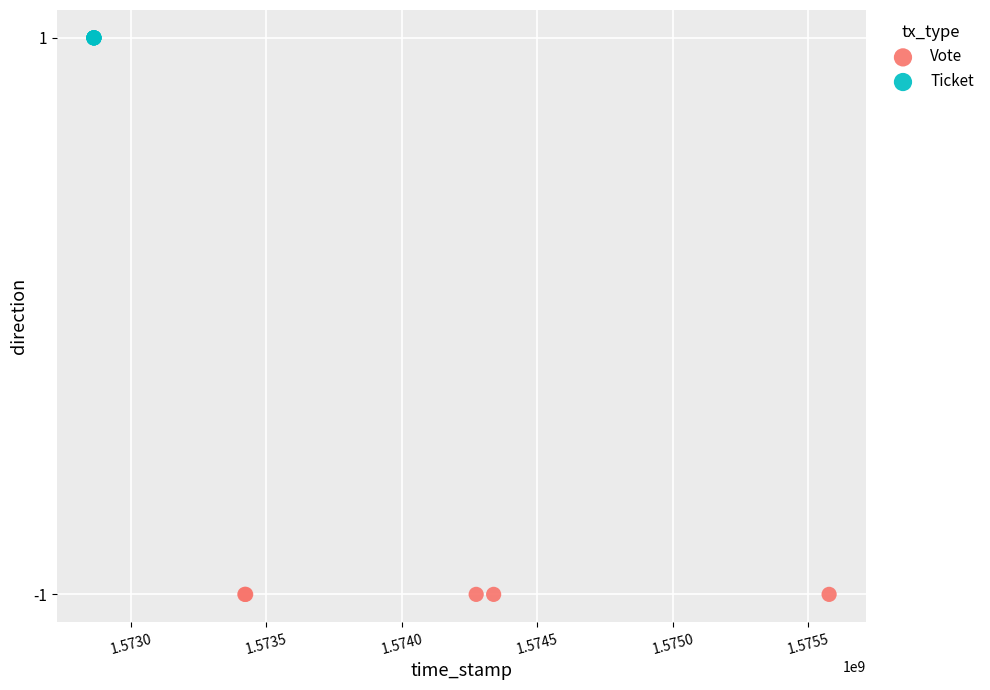

What are all the series names shown in the legend?

Vote, Ticket